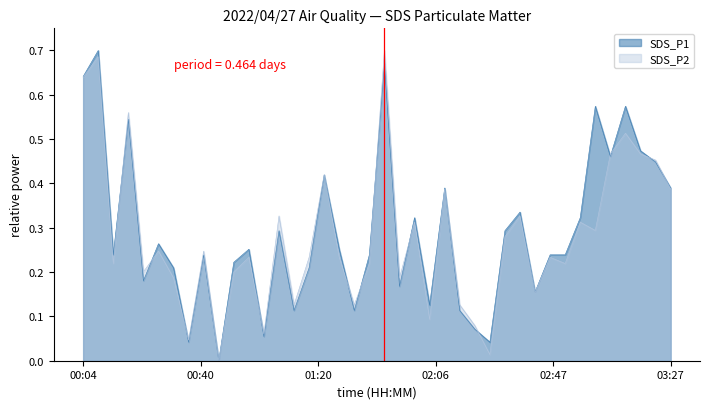

How many interior local valleys does the SDS_P2 series have?

13